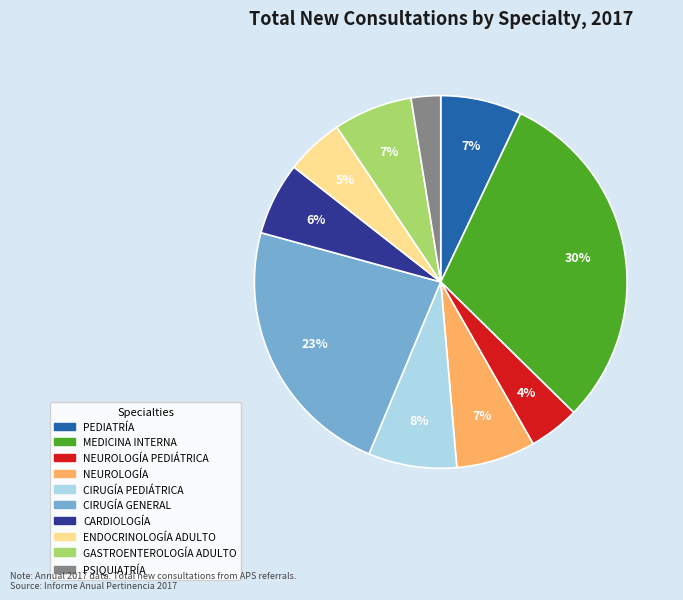

Count the number of slices in the pie.

10